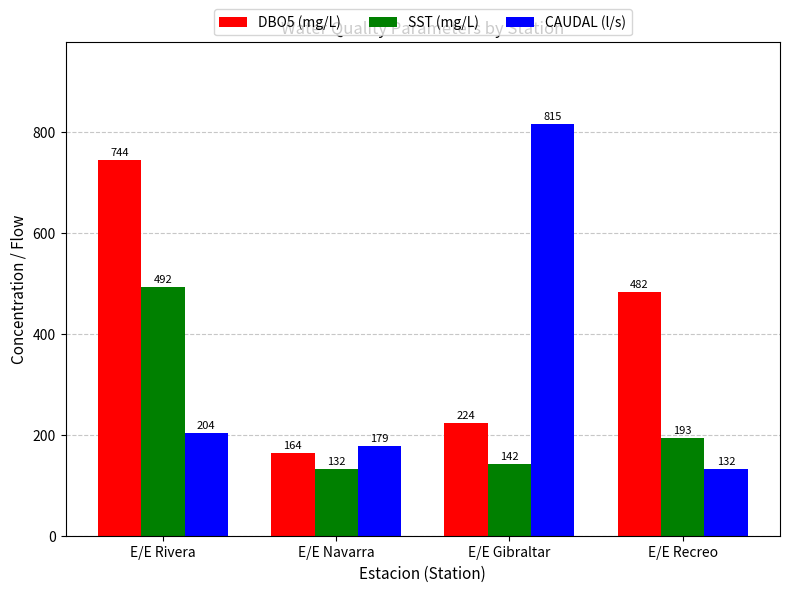

Which series changed the most between E/E Navarra and E/E Recreo?

DBO5 (mg/L)